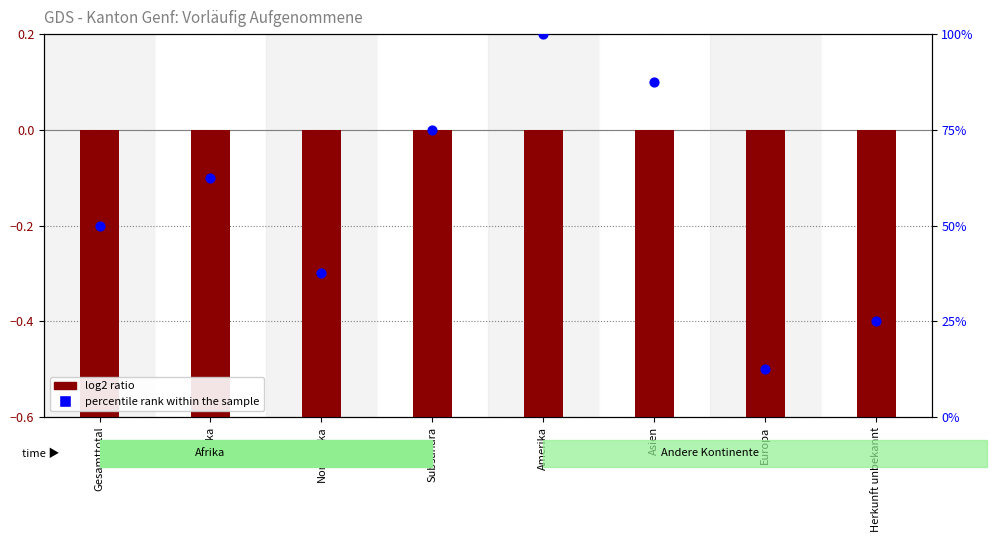

Is the value of log2 ratio at Subsahara greater than the value of percentile rank within the sample at Asien?

No